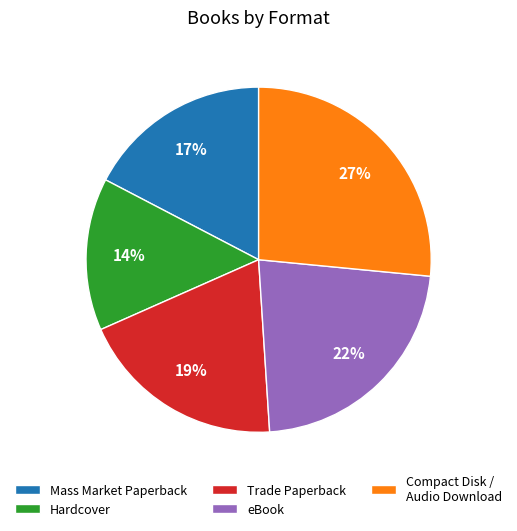

Approximately how many times larger is the value at eBook compared to Trade Paperback?

1.2